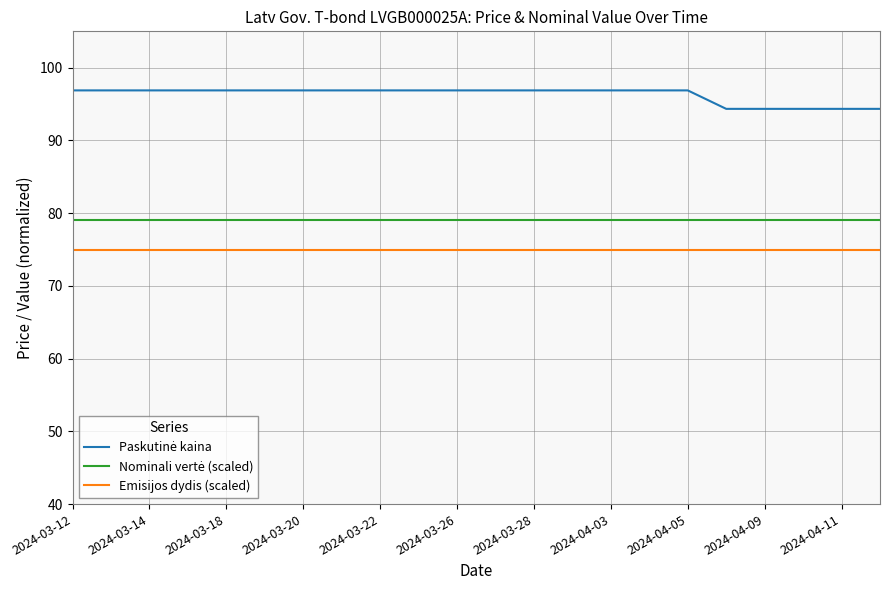

What is the greatest value displayed?

96.9